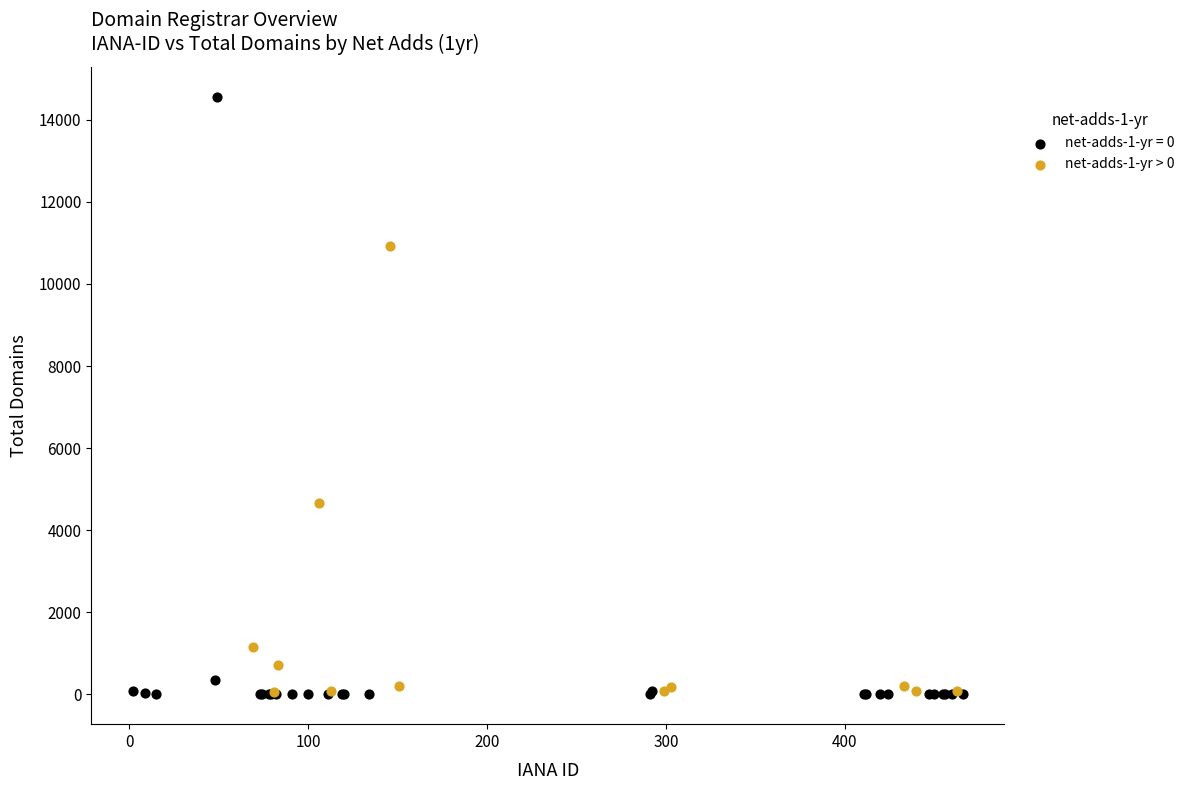

Which series has the widest spread of Y values?

net-adds-1-yr = 0